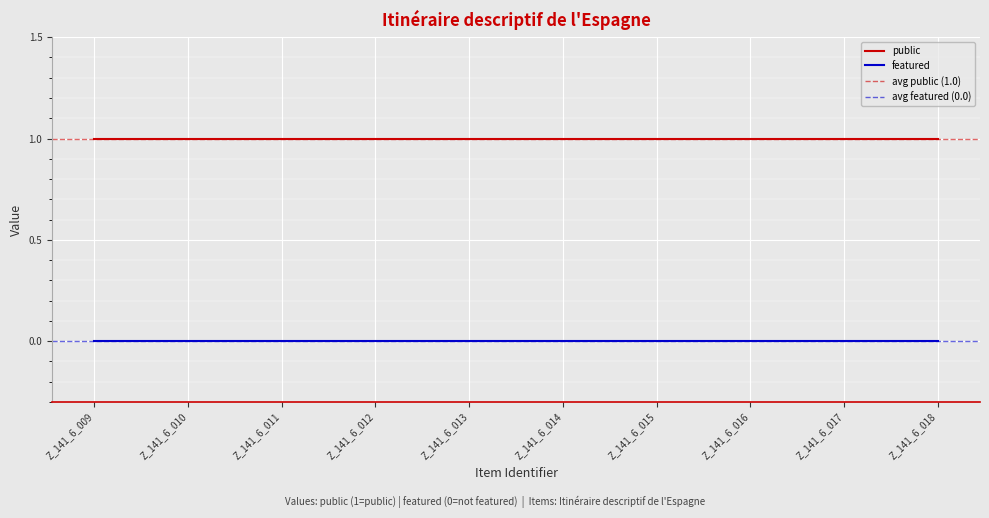

At which category does the chart reach its peak across all series?

Z_141_6_009